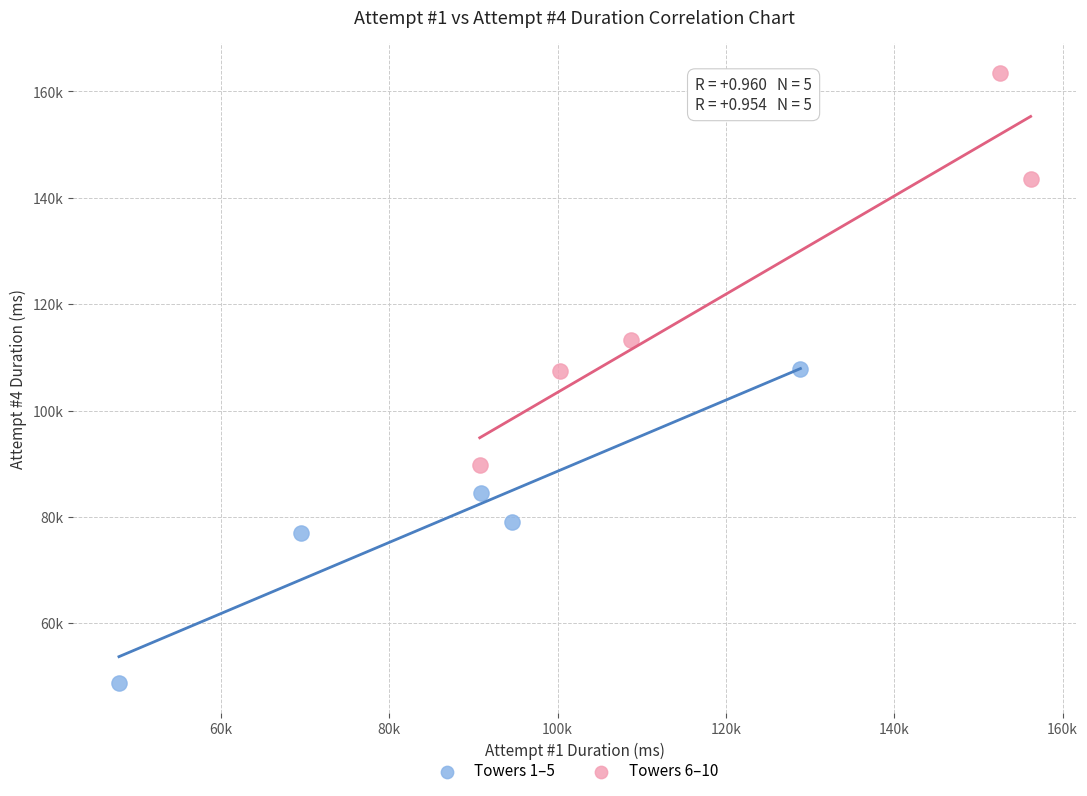

What are all the series names shown in the legend?

Towers 1–5, Towers 6–10